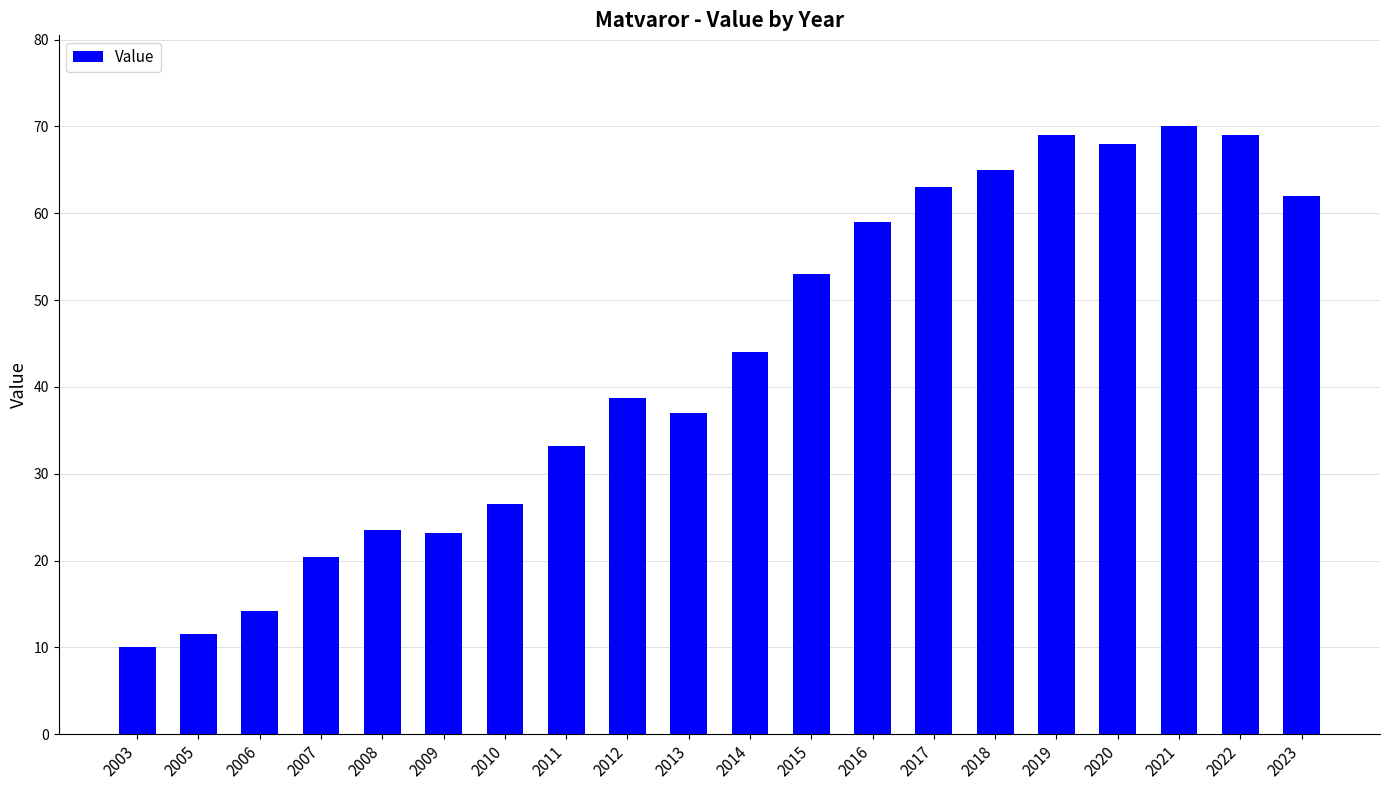

What is the average value?

43.0